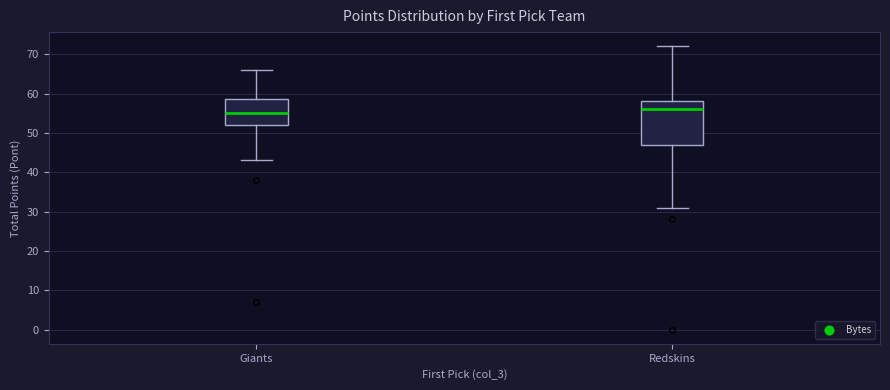

Which box is the tallest, from its lower edge to its upper edge?

Redskins